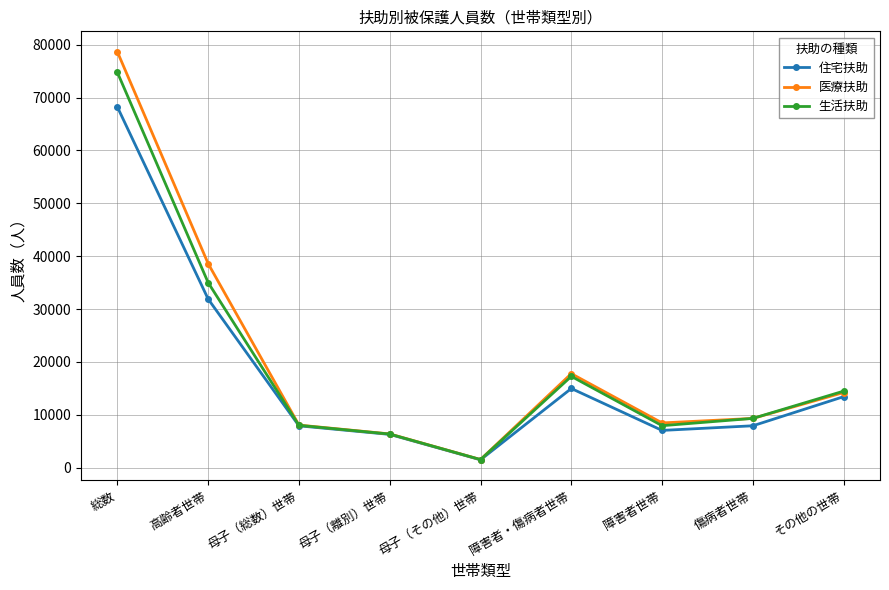

The value of 住宅扶助 at 傷病者世帯 is 10795. True or false?

False